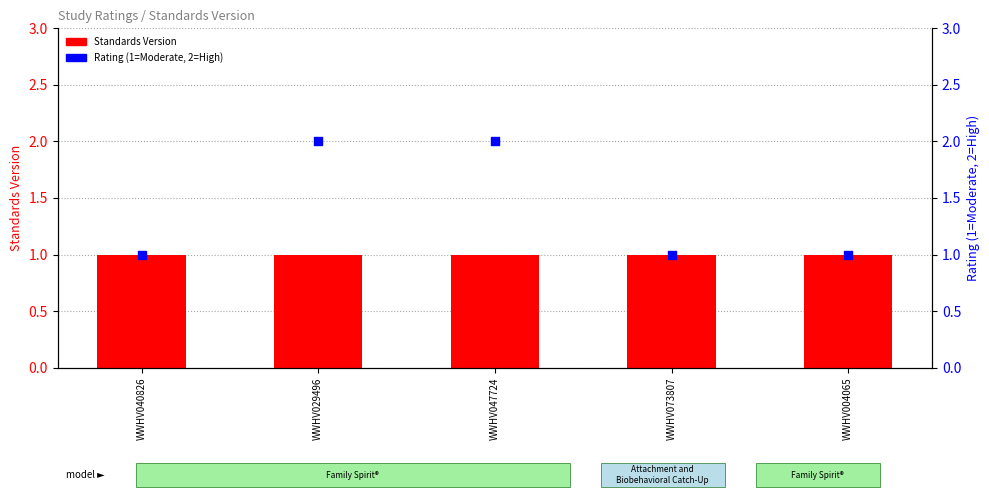

What is the total value across all series at WWHV029496?

3